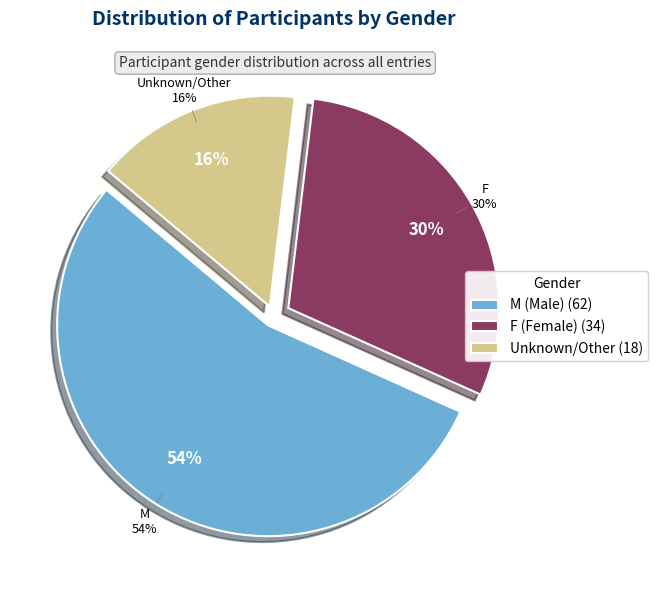

The  slice represents 28% of the pie. True or false?

False